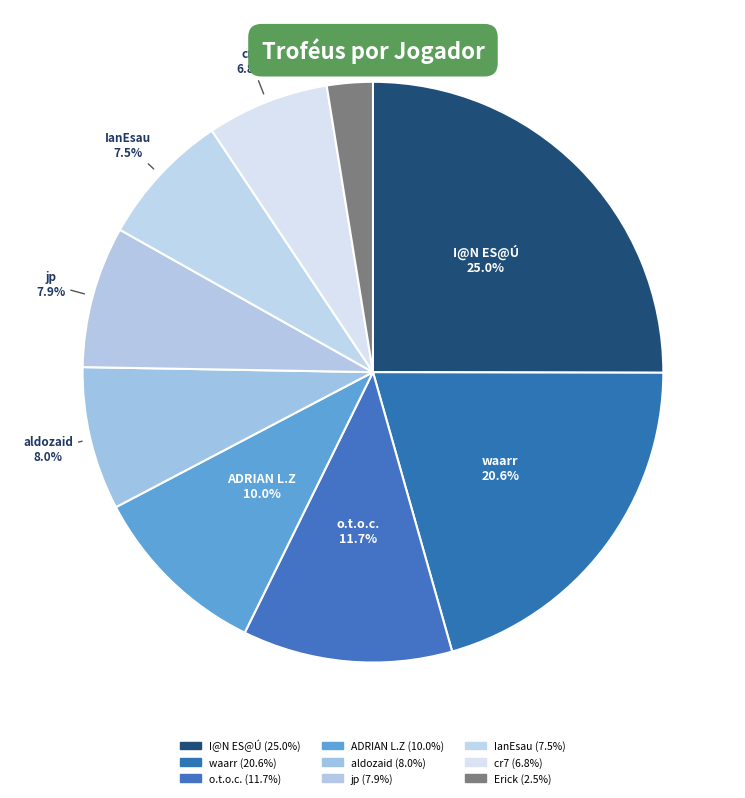

How many slices are in this pie chart?

9